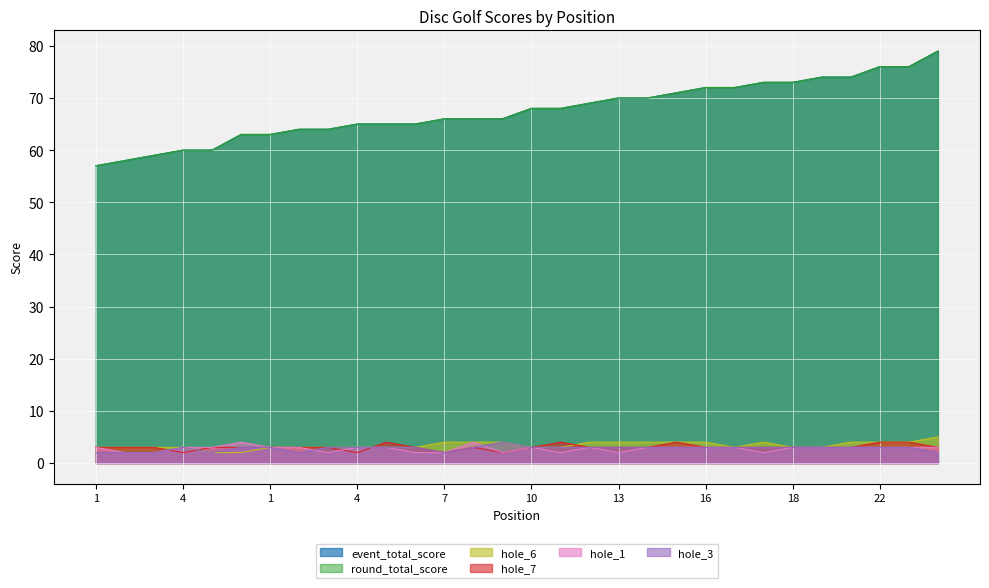

How many data points in hole_6 are above 3?

13